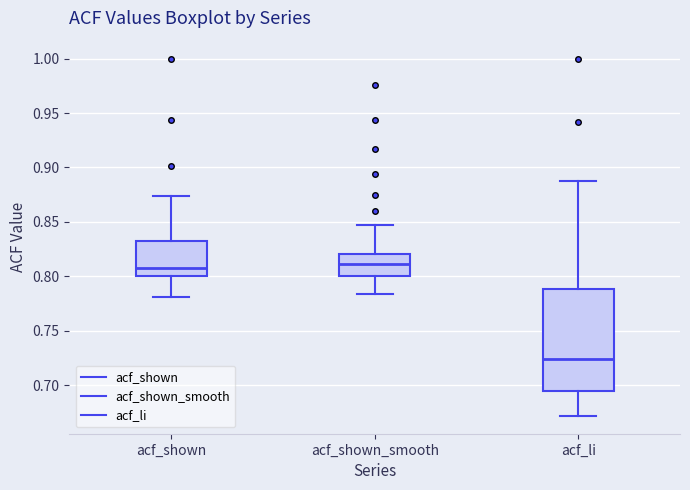

Reading left to right, read every box against the y-axis: the position of its median line, the range the box covers, and the ends of its whiskers. The values are not printed on the chart, so give them approximately, as read against the axis.

acf_shown: median 0.810, box 0.800 to 0.830, whiskers 0.780 to 0.875
acf_shown_smooth: median 0.810, box 0.800 to 0.820, whiskers 0.785 to 0.845
acf_li: median 0.725, box 0.695 to 0.790, whiskers 0.670 to 0.890